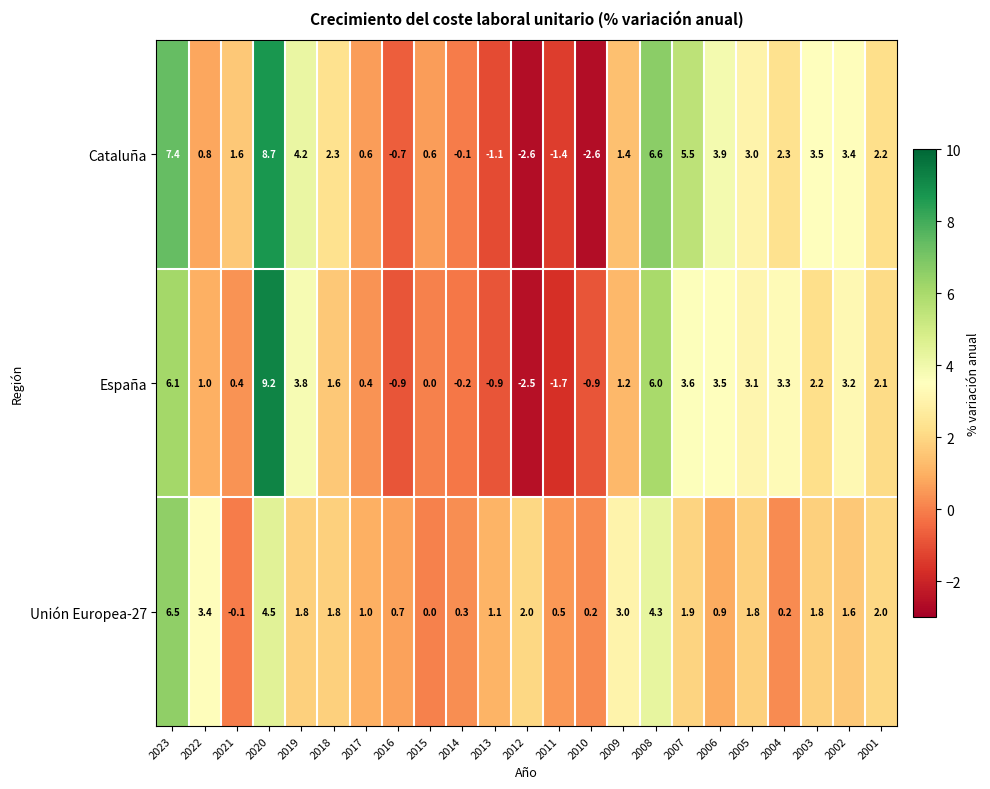

Count the number of categories in the chart.

23